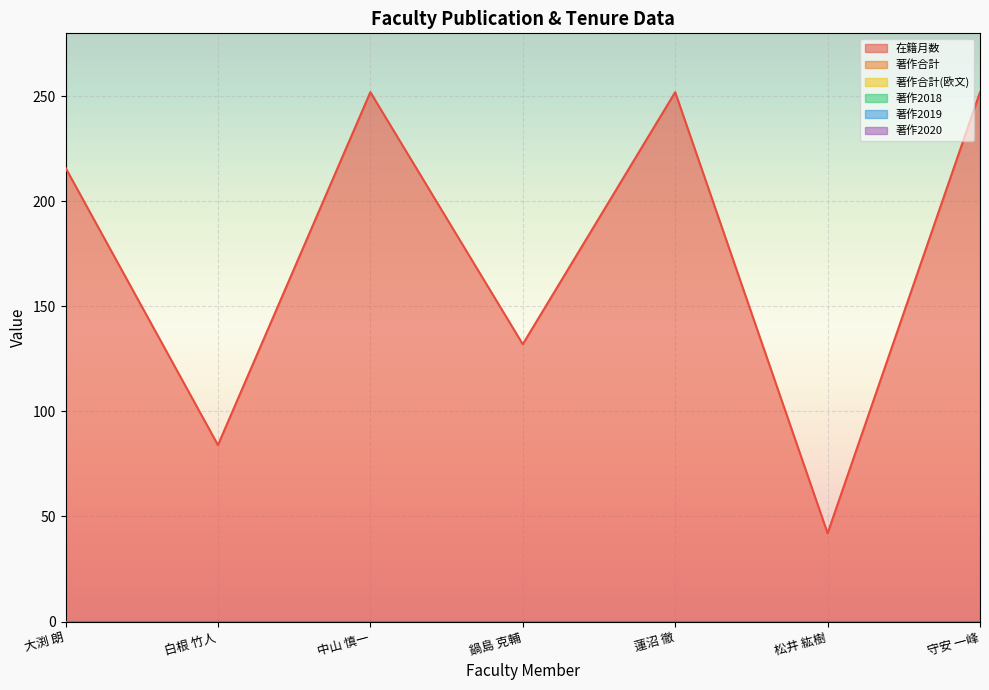

How many categories are shown in the chart?

7